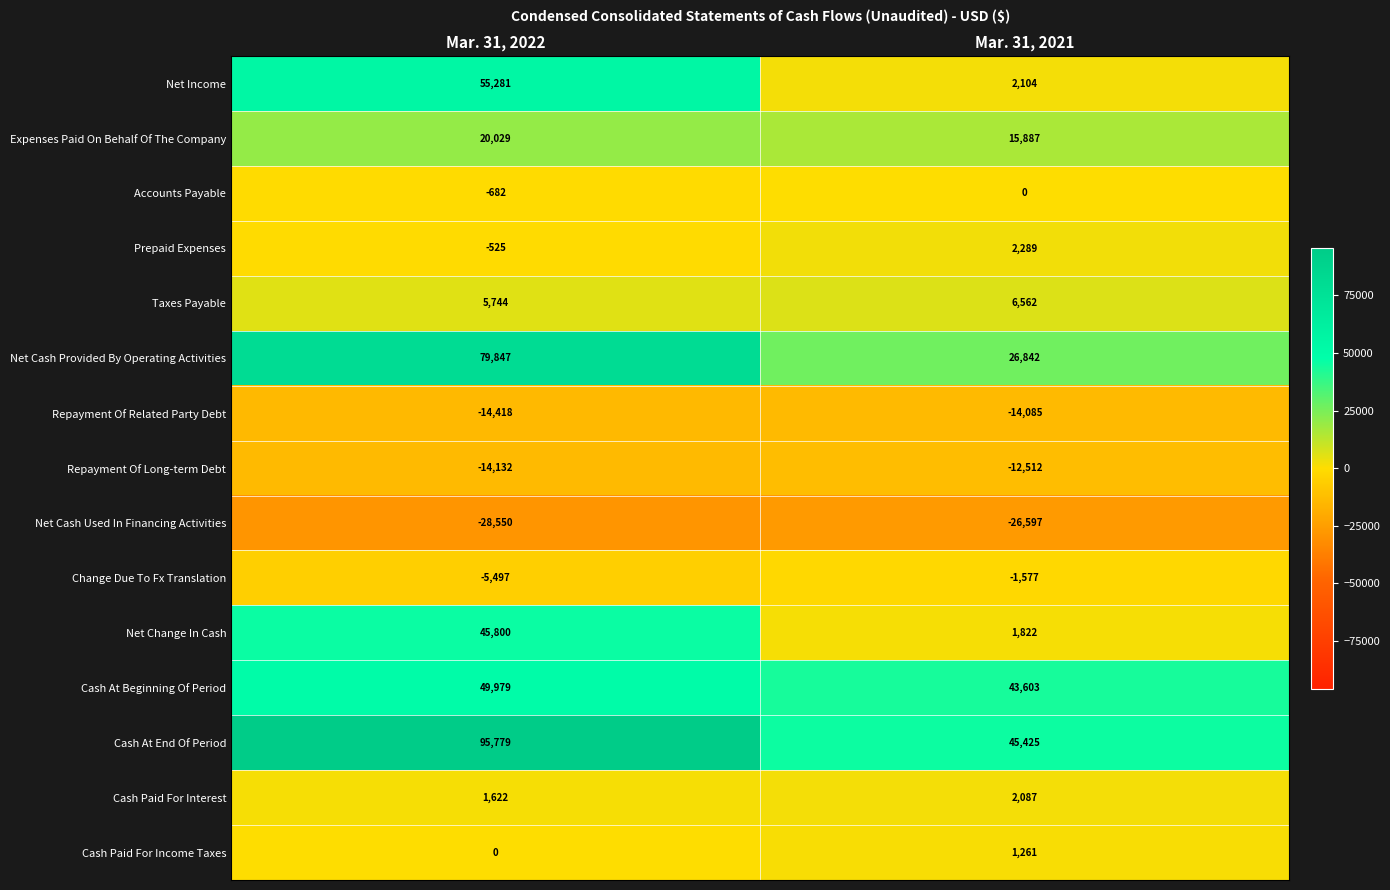

Which series has the widest spread of values?

Net Income